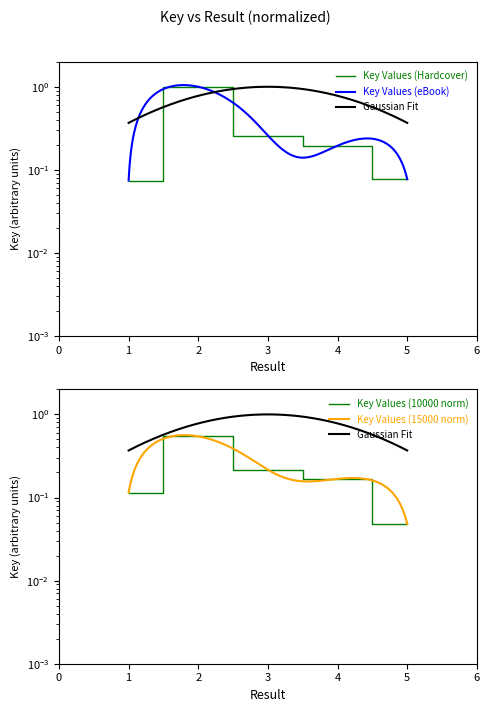

What value does the data have at 2?

1.0